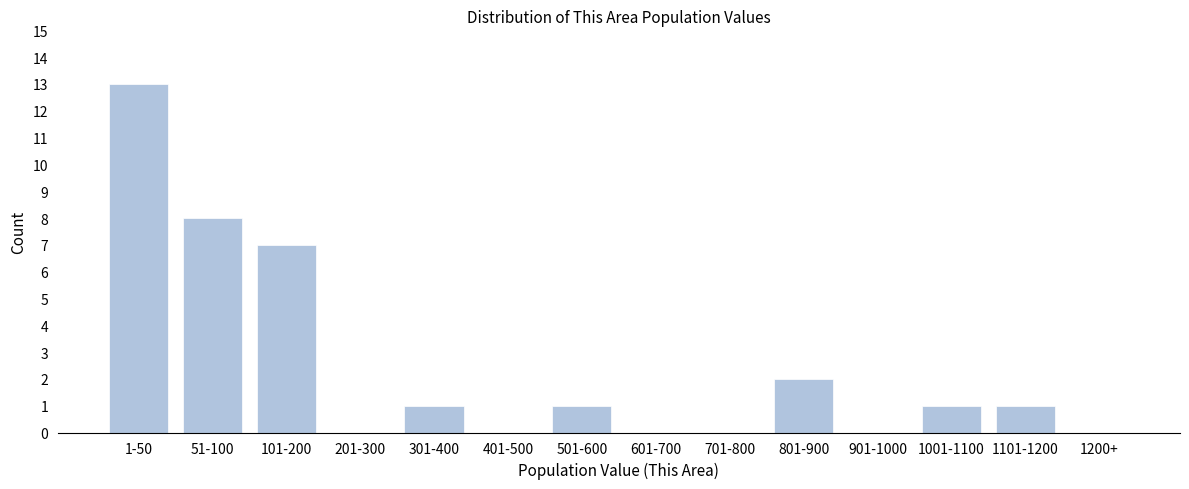

Reading left to right, transcribe all the data shown in this chart.

1-50=13	51-100=8	101-200=7	201-300=0	301-400=1	401-500=0	501-600=1	601-700=0	701-800=0	801-900=2	901-1000=0	1001-1100=1	1101-1200=1	1200+=0